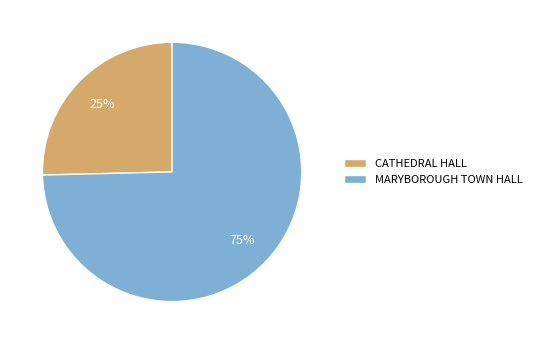

What percentage is the MARYBOROUGH TOWN HALL slice, to the nearest percent?

75%